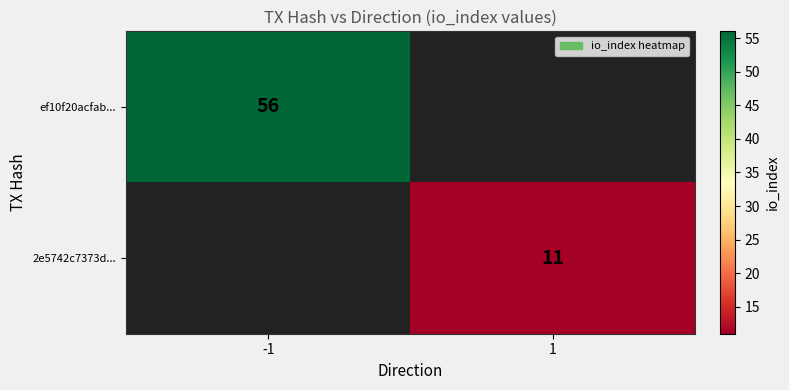

Is it true that 2e5742c7373d... equals 11 at 1?

True